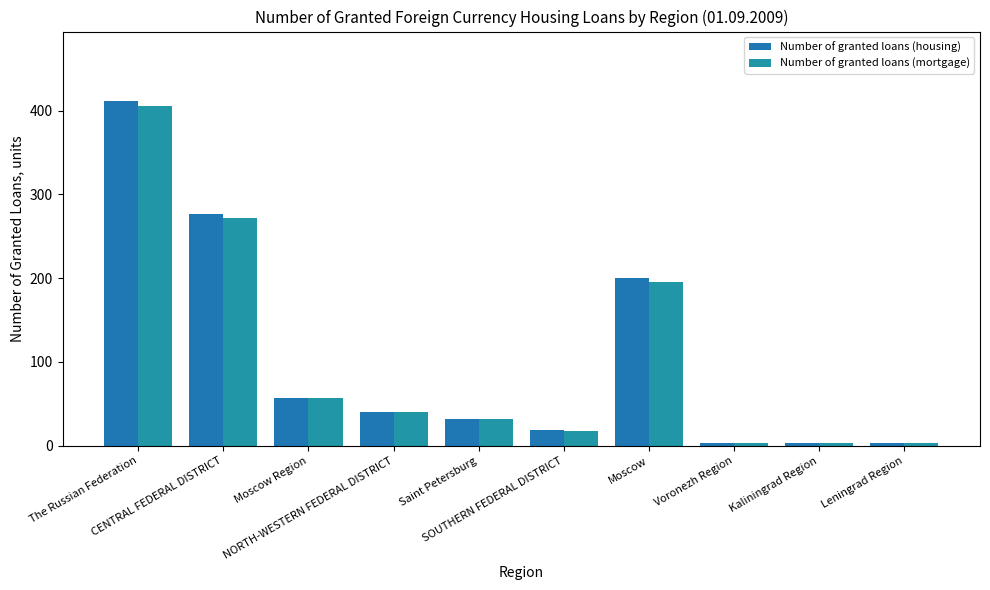

Which category has the highest value across all series?

The Russian Federation